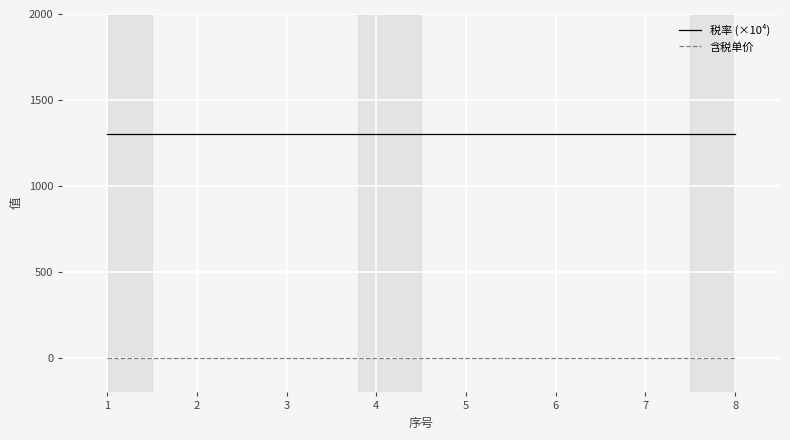

What is the greatest value displayed?

1300